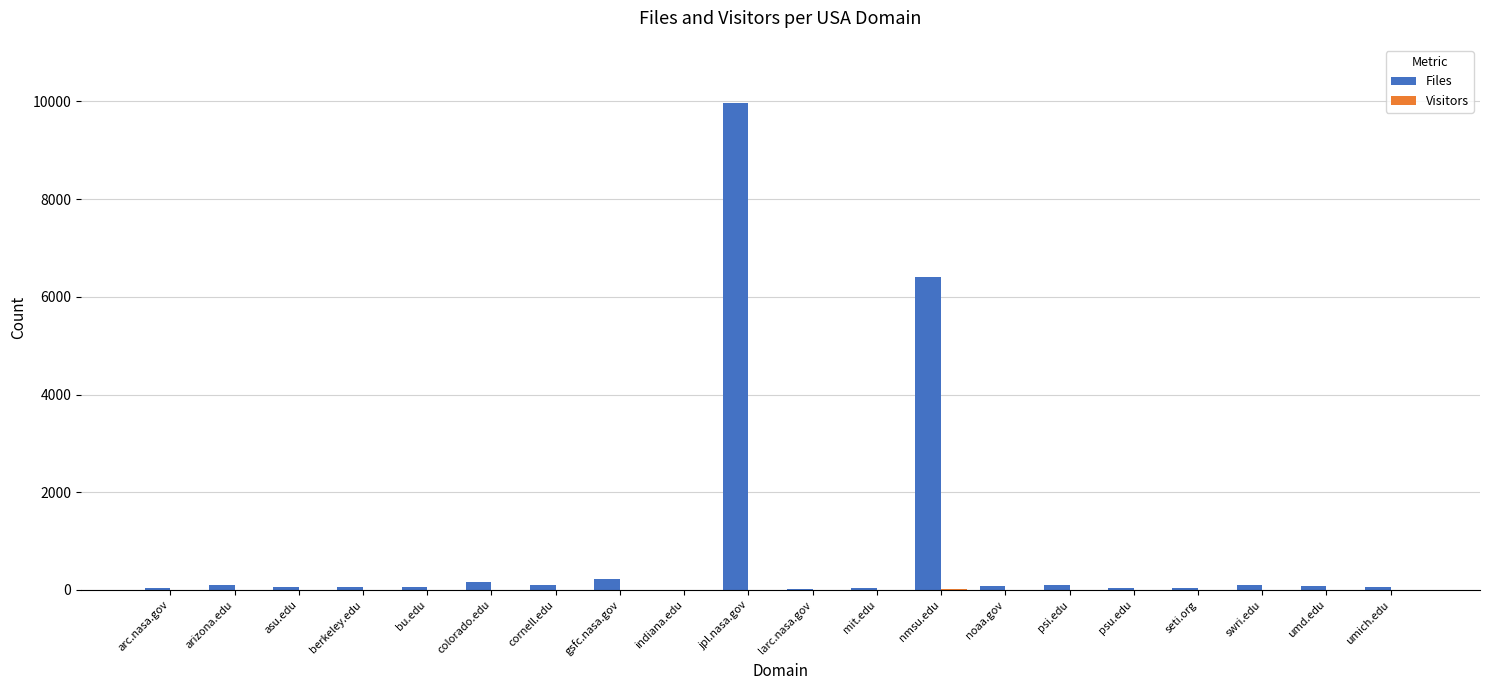

At which category is the sum across all series the highest?

jpl.nasa.gov